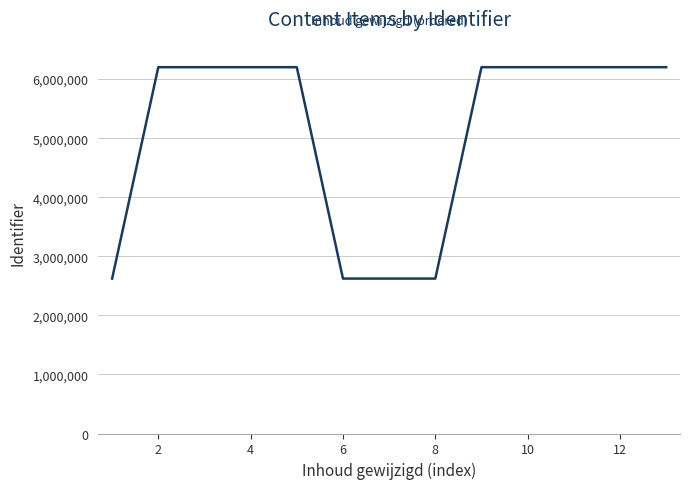

What is the minimum value shown in the chart?

2622790